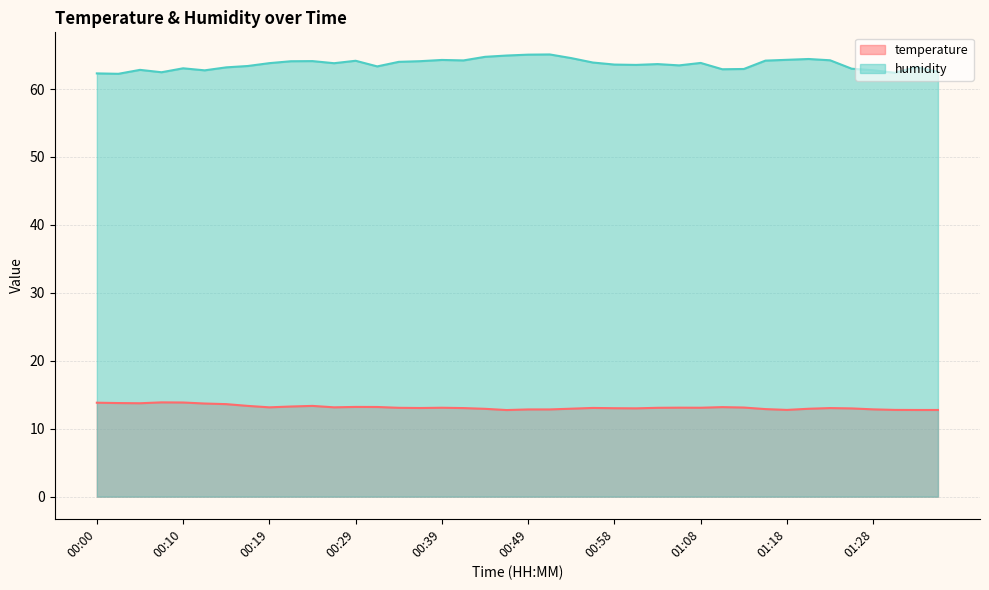

True or false: humidity and temperature intersect in this chart.

False